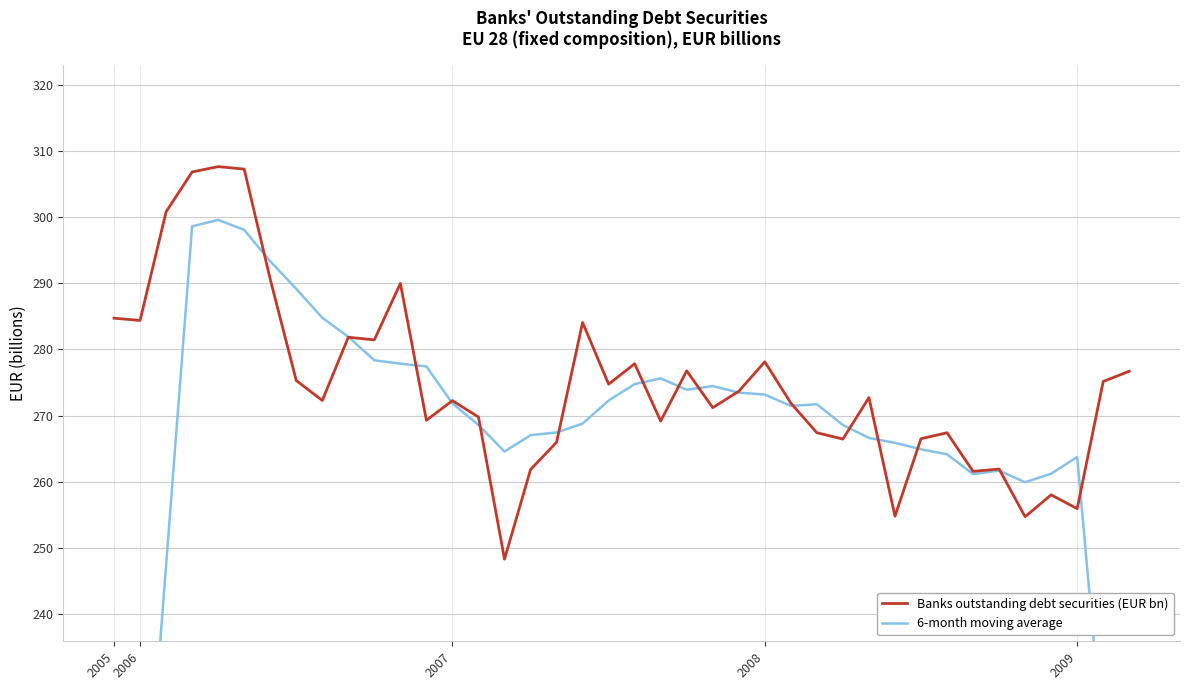

At how many categories does at least one series exceed 205?

40